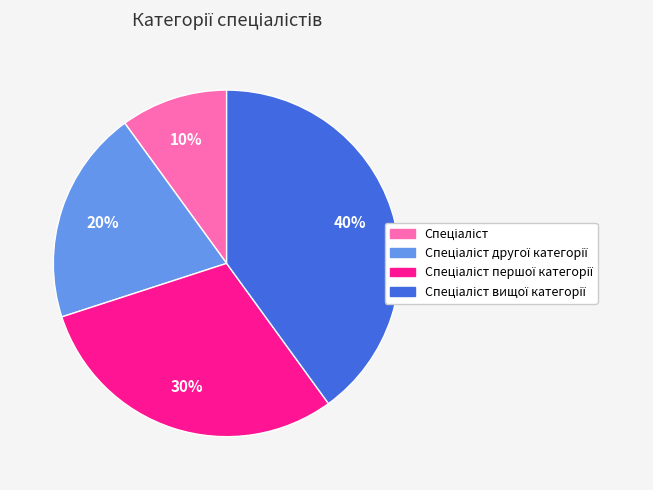

To the nearest percent, what is the difference between the largest and smallest slice percentages?

30%